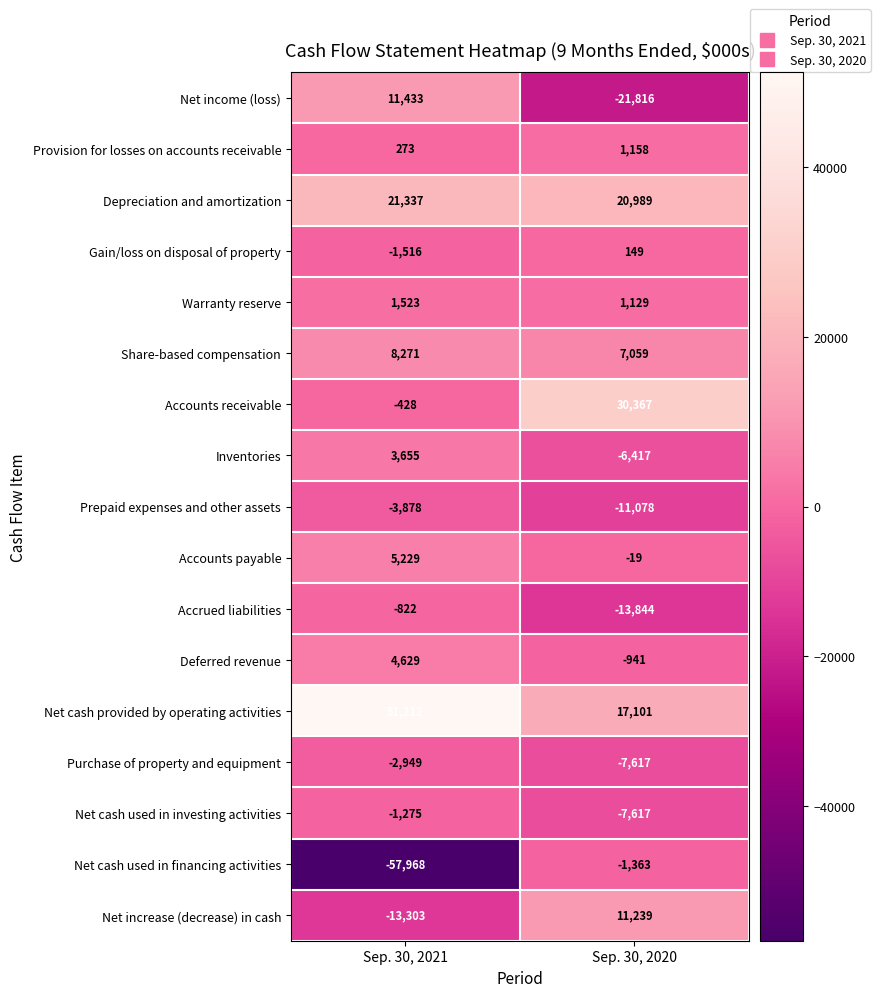

What is the spread (max minus min) of values at Sep. 30, 2020?

52183